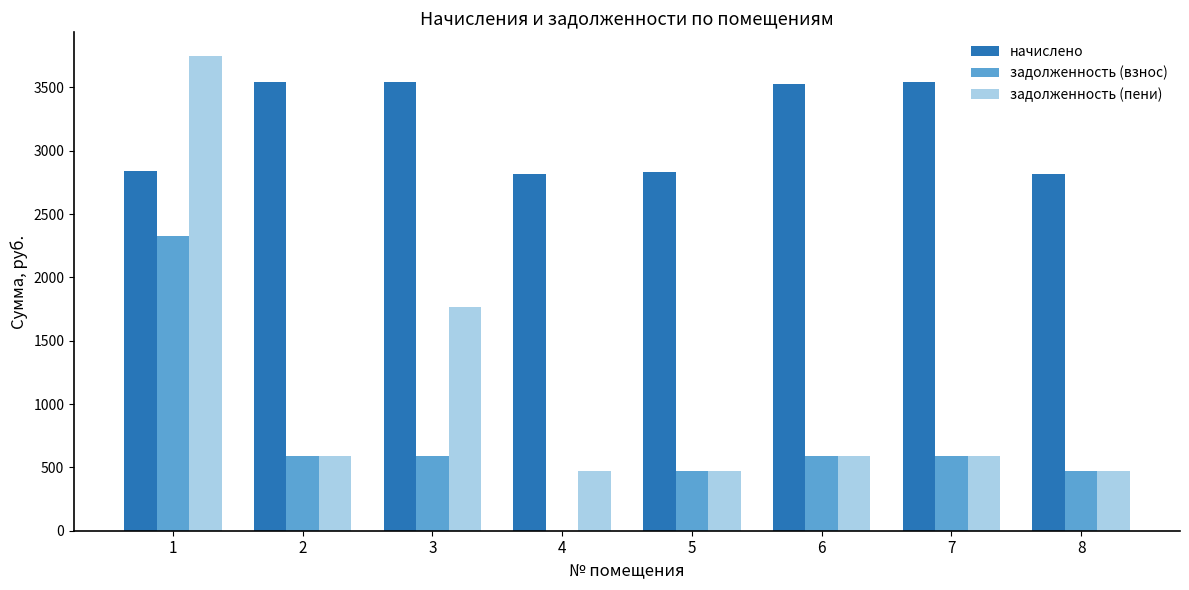

Which series has the widest spread of values?

задолженность (пени)